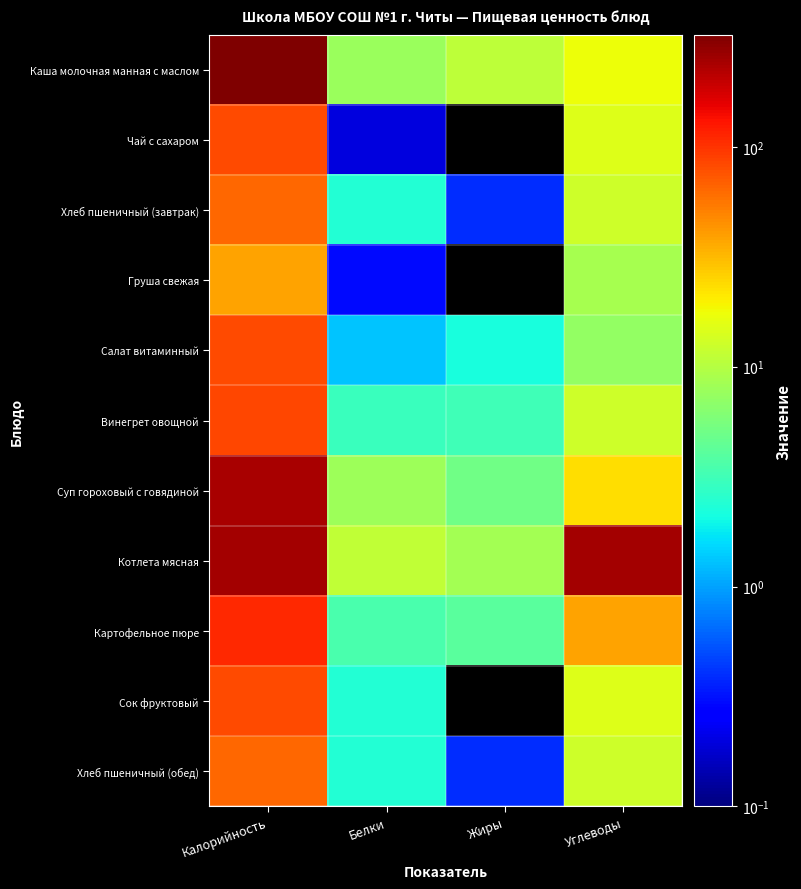

How many distinct data groups are displayed?

11